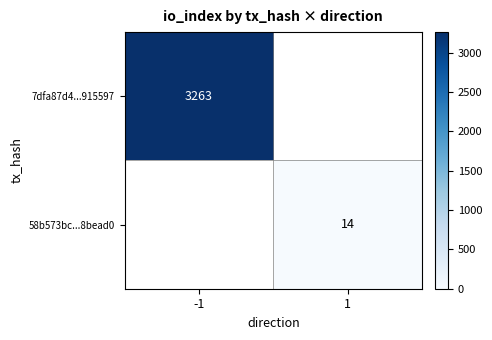

Is it true that 7dfa87d4...915597 equals 4349 at -1?

False